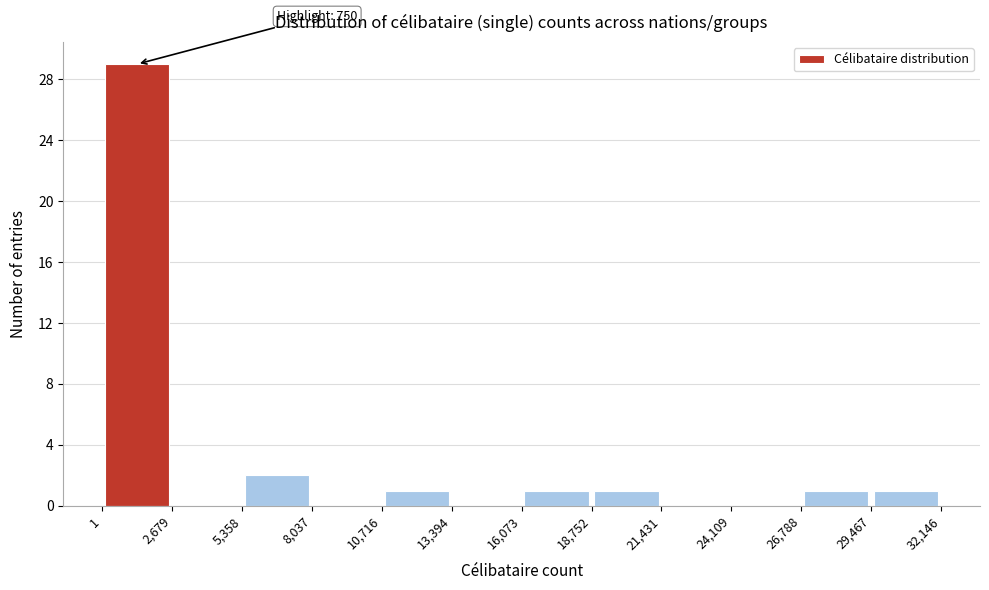

Over which range of the x-axis is the bar tallest?

1 to 2,679